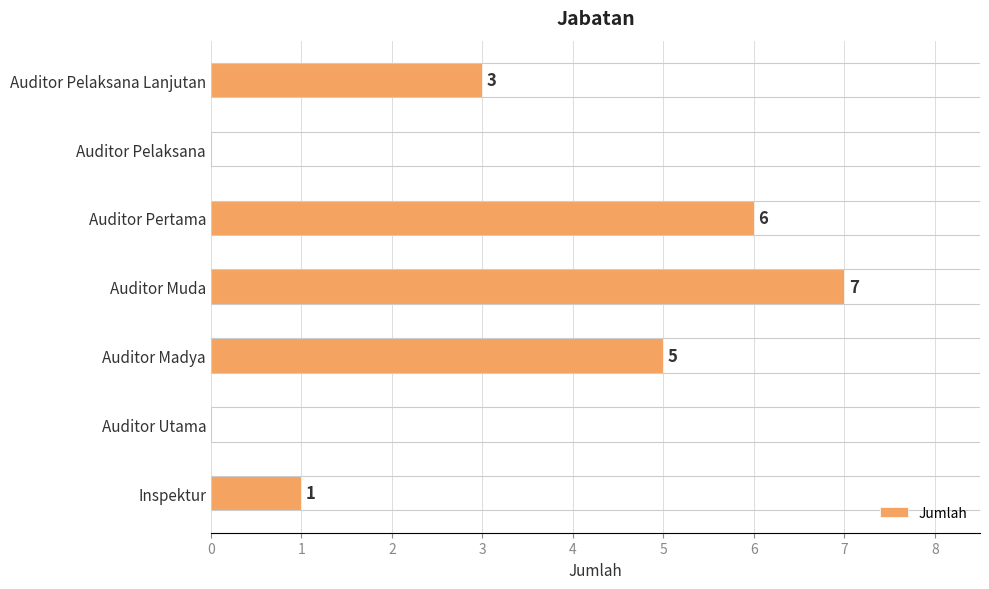

Which category has the highest value across all series?

Auditor Muda